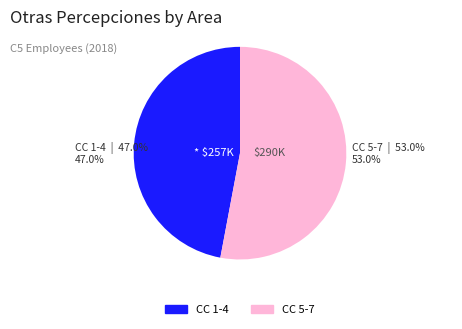

Count the number of slices in the pie.

2